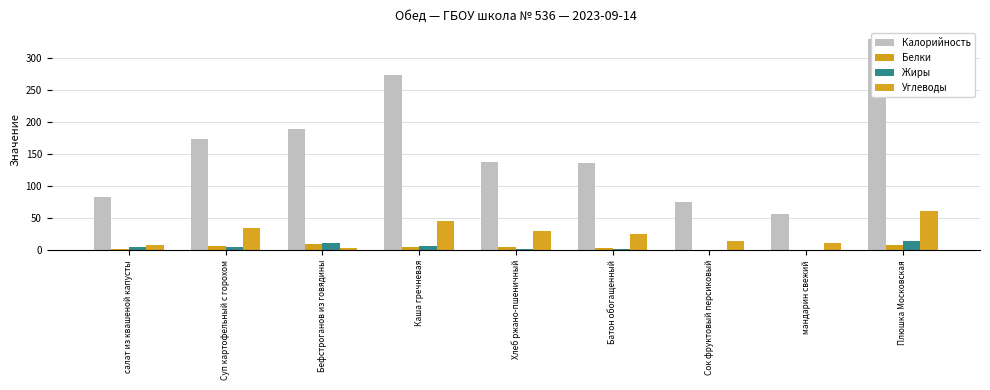

Is the value of Белки at Каша гречневая greater than the value of Калорийность at мандарин свежий?

No